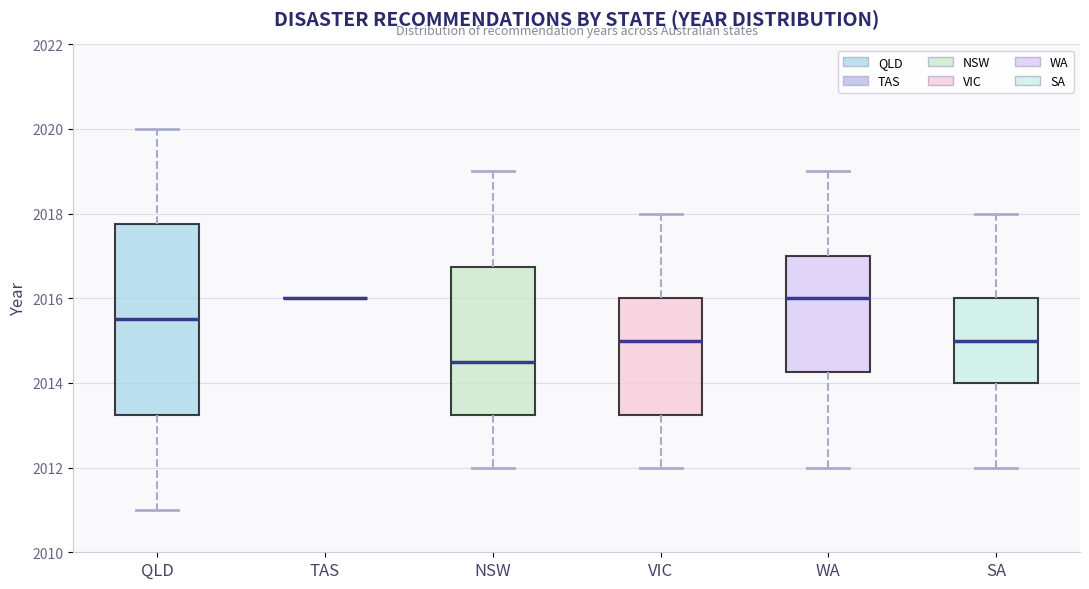

Where does the upper whisker of the box for NSW end on the y-axis? The values are not printed on the chart, so give them approximately, as read against the axis.

2019.0